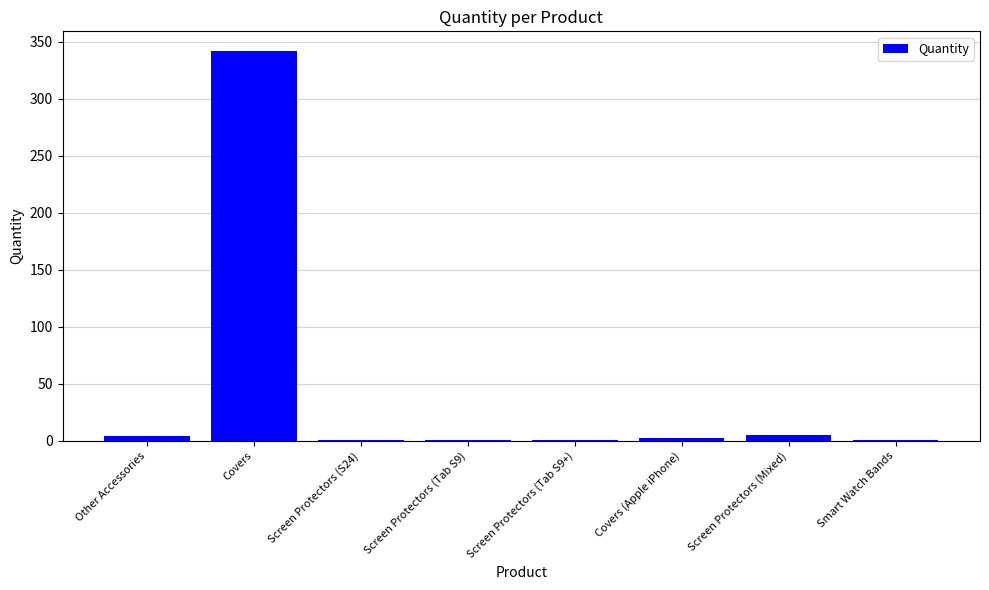

What is the sum of all values?

358